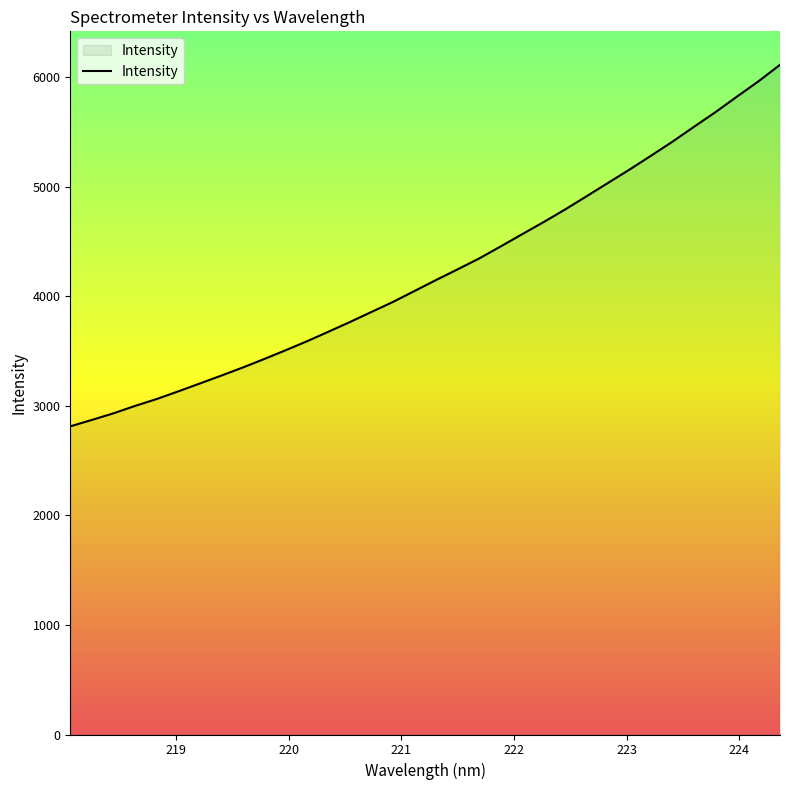

What is the smallest value displayed?

2812.0